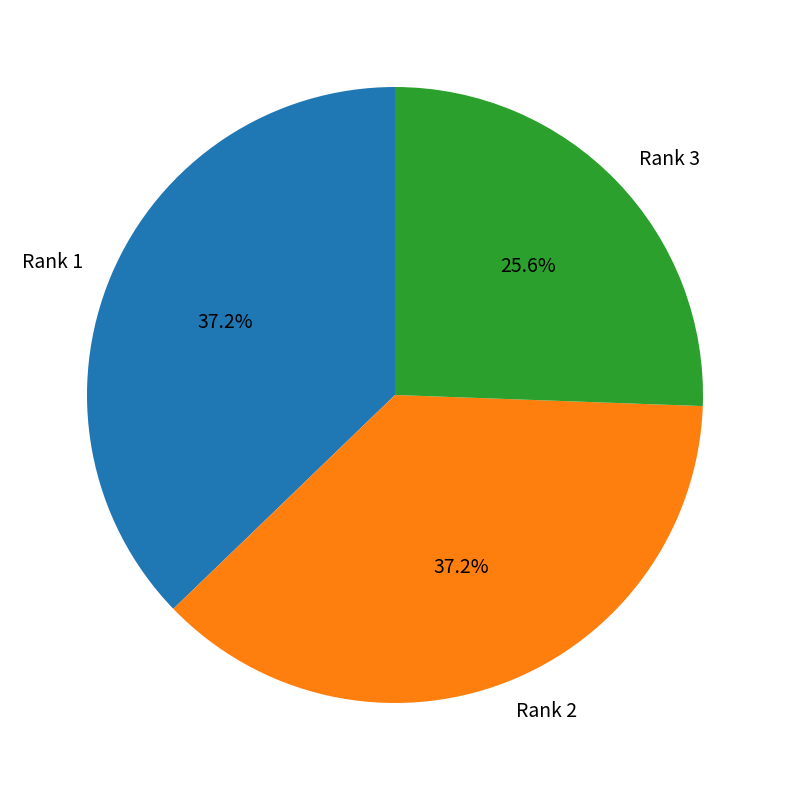

Count the number of slices in the pie.

3